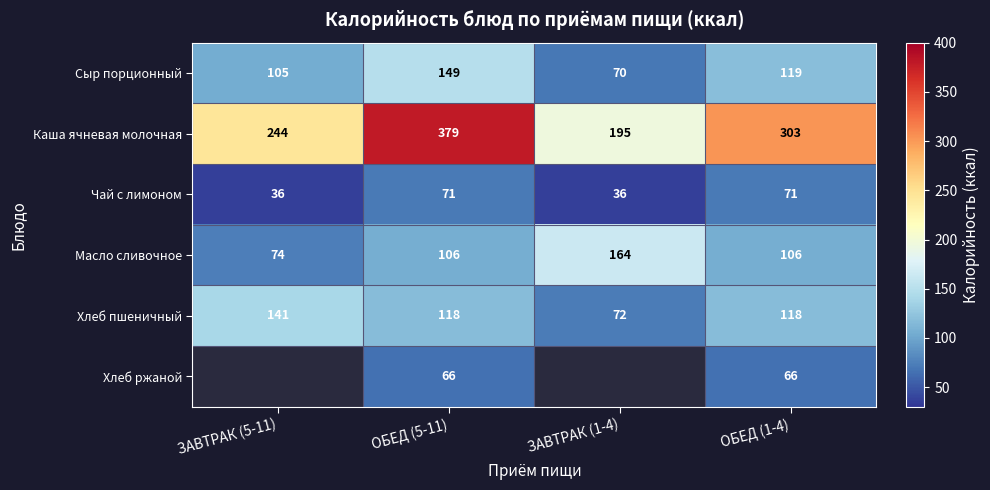

Rank the series at ОБЕД (1-4) from lowest to highest value.

Хлеб ржаной, Чай с лимоном, Масло сливочное, Хлеб пшеничный, Сыр порционный, Каша ячневая молочная